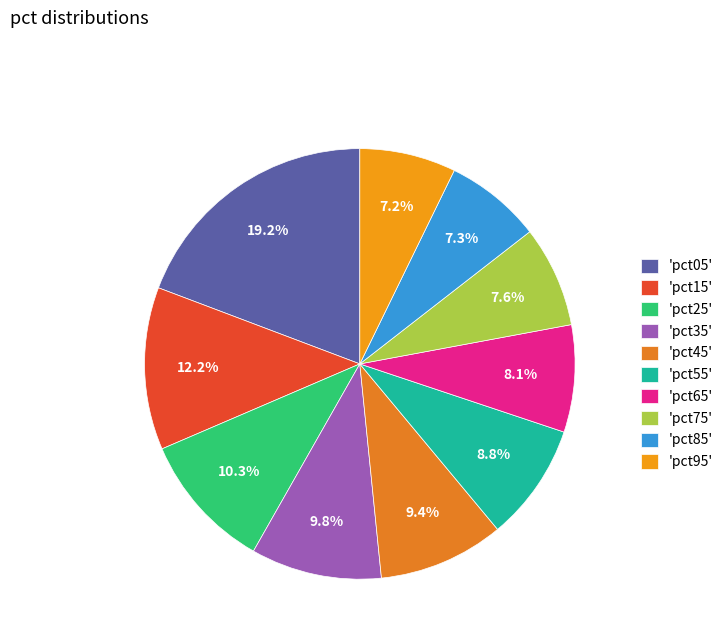

Is there a majority slice in this chart?

No